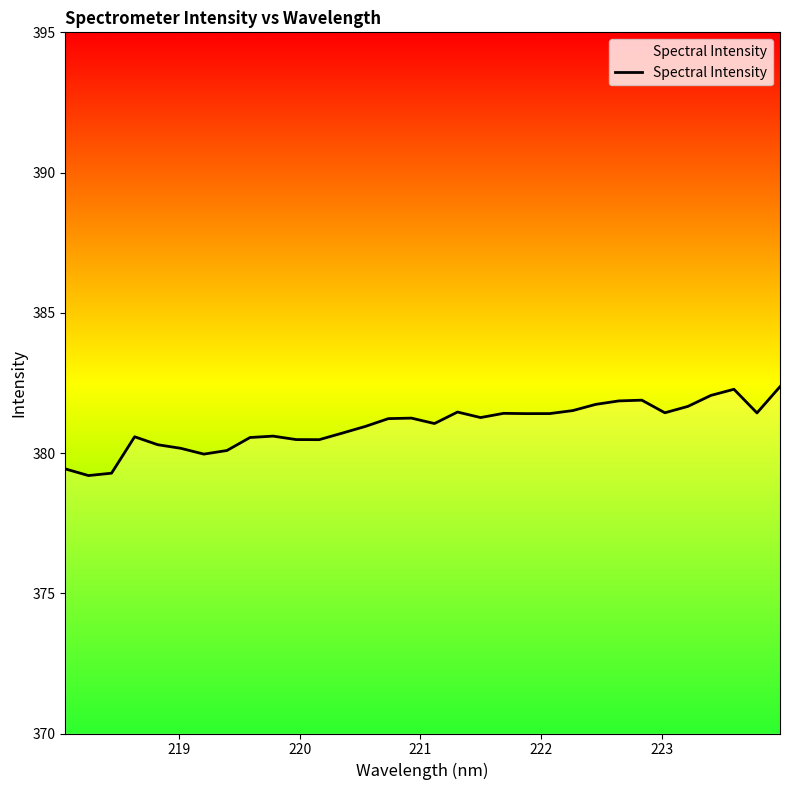

What is the difference between the maximum and minimum values?

3.2